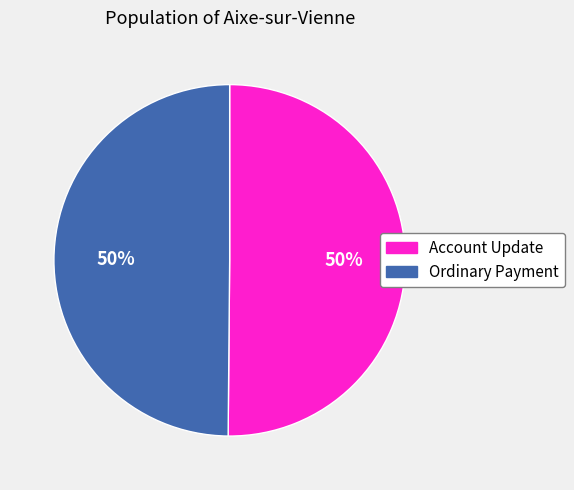

To the nearest percent, what is the average slice percentage?

50%